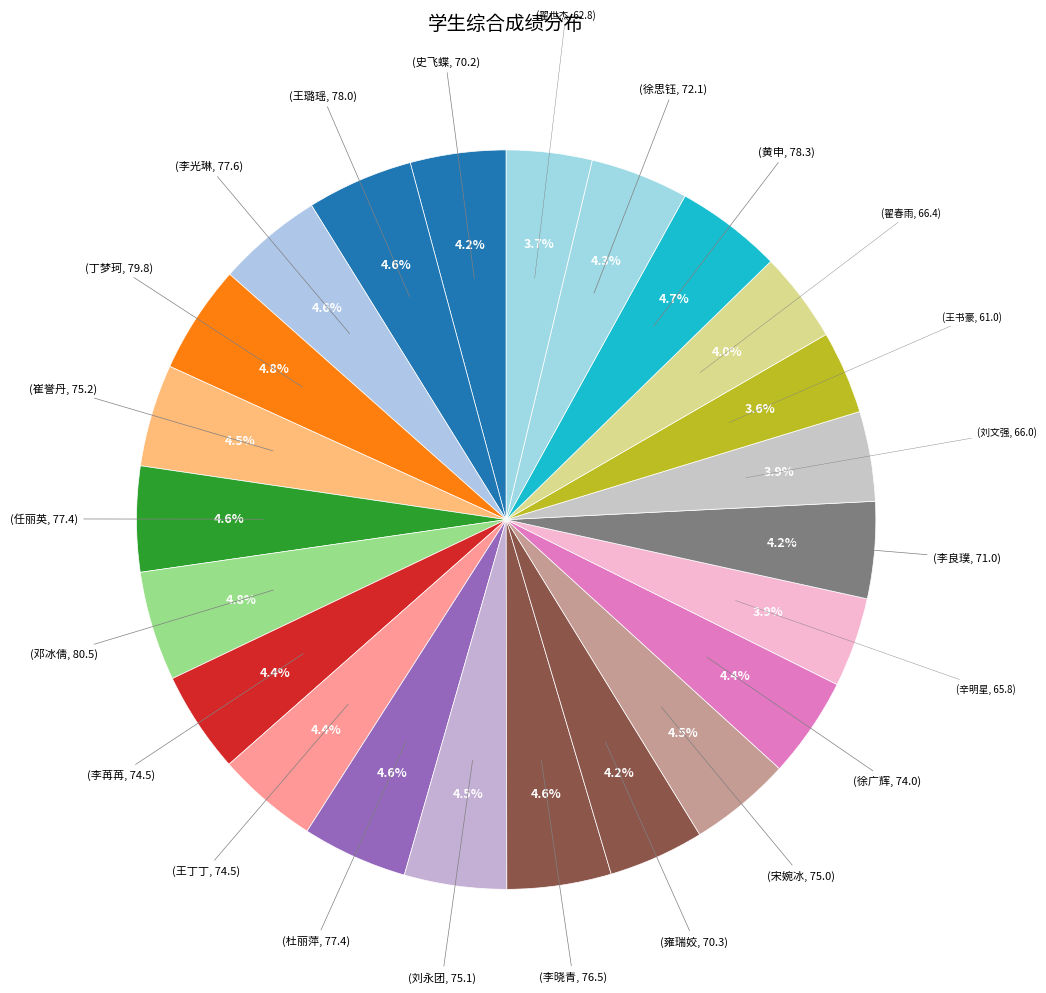

Count the number of slices in the pie.

23